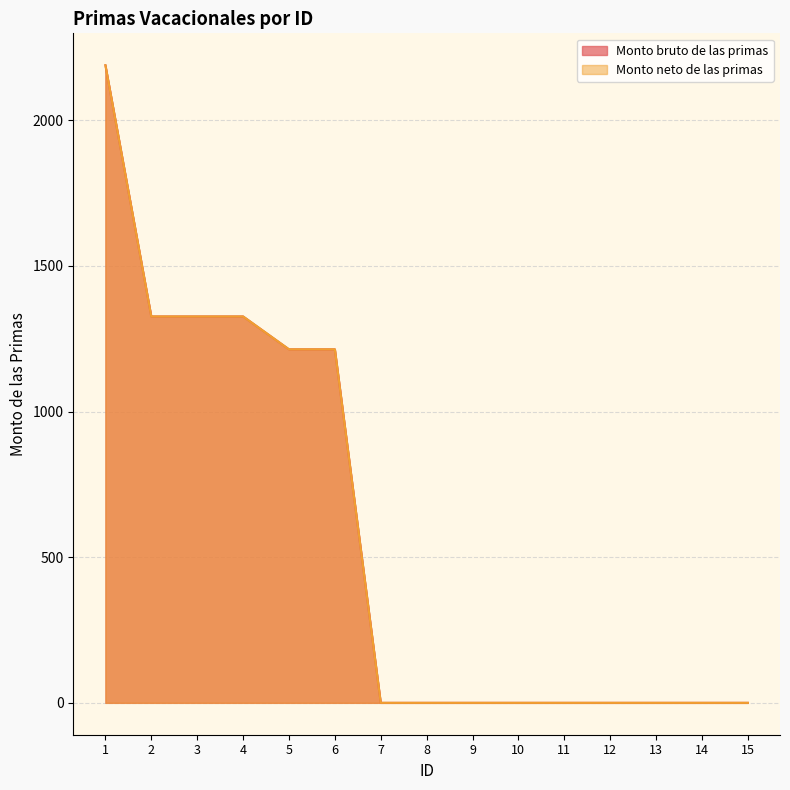

How many distinct data groups are displayed?

2